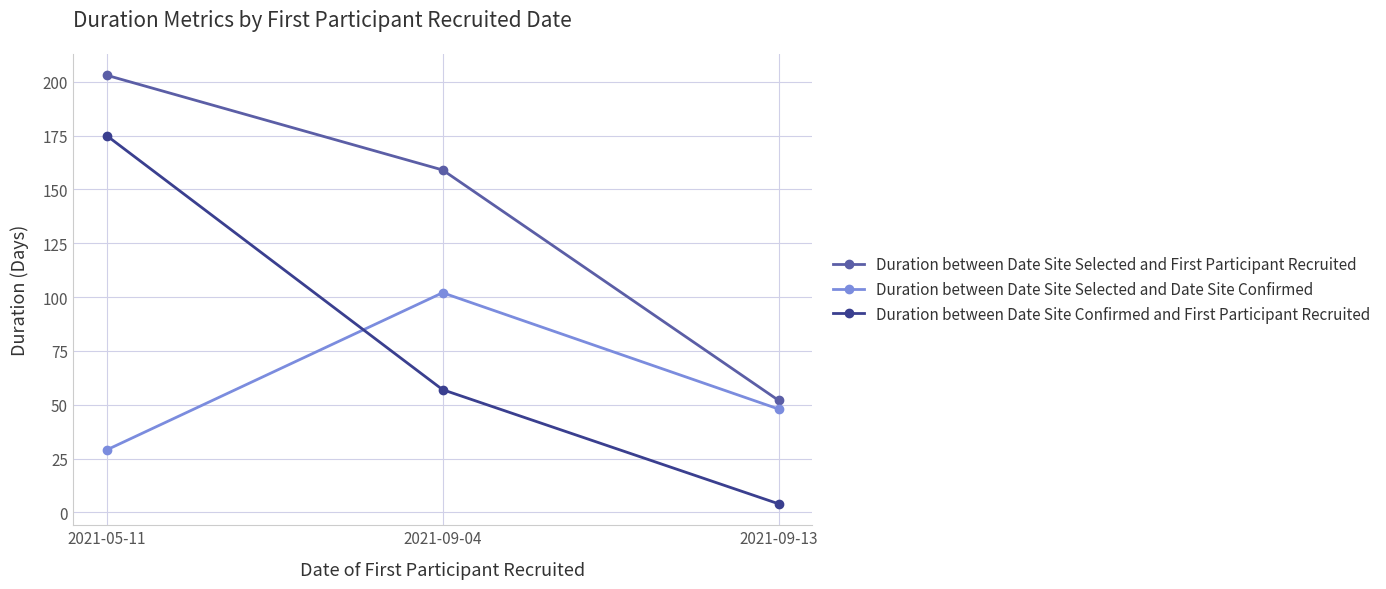

How many Duration between Date Site Selected and First Participant Recruited values are between 52 and 203?

3